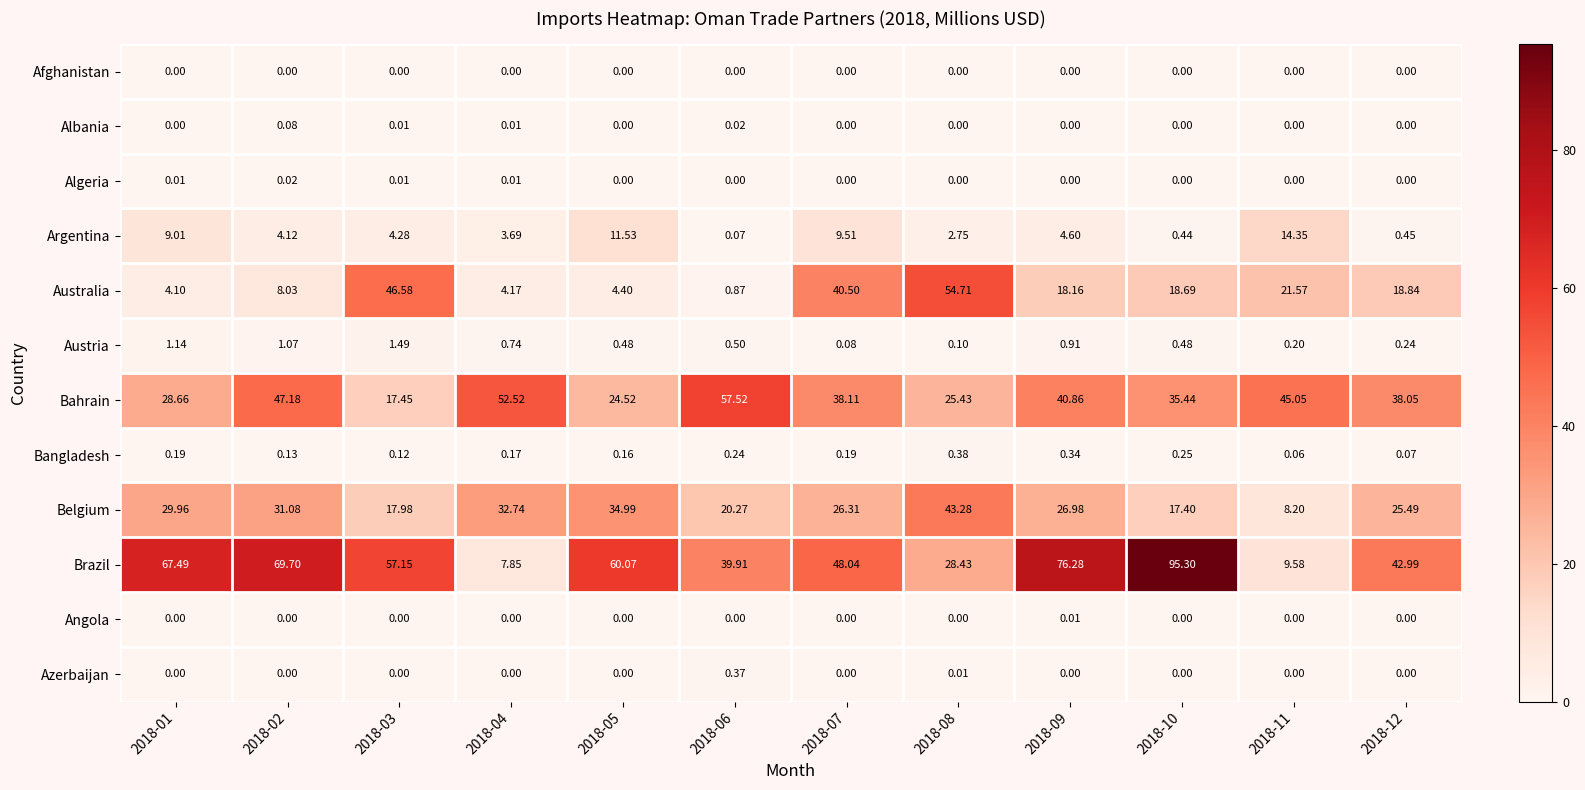

List the series in order of their peak value, highest first.

Brazil, Bahrain, Australia, Belgium, Argentina, Austria, Bangladesh, Azerbaijan, Albania, Algeria, Angola, Afghanistan